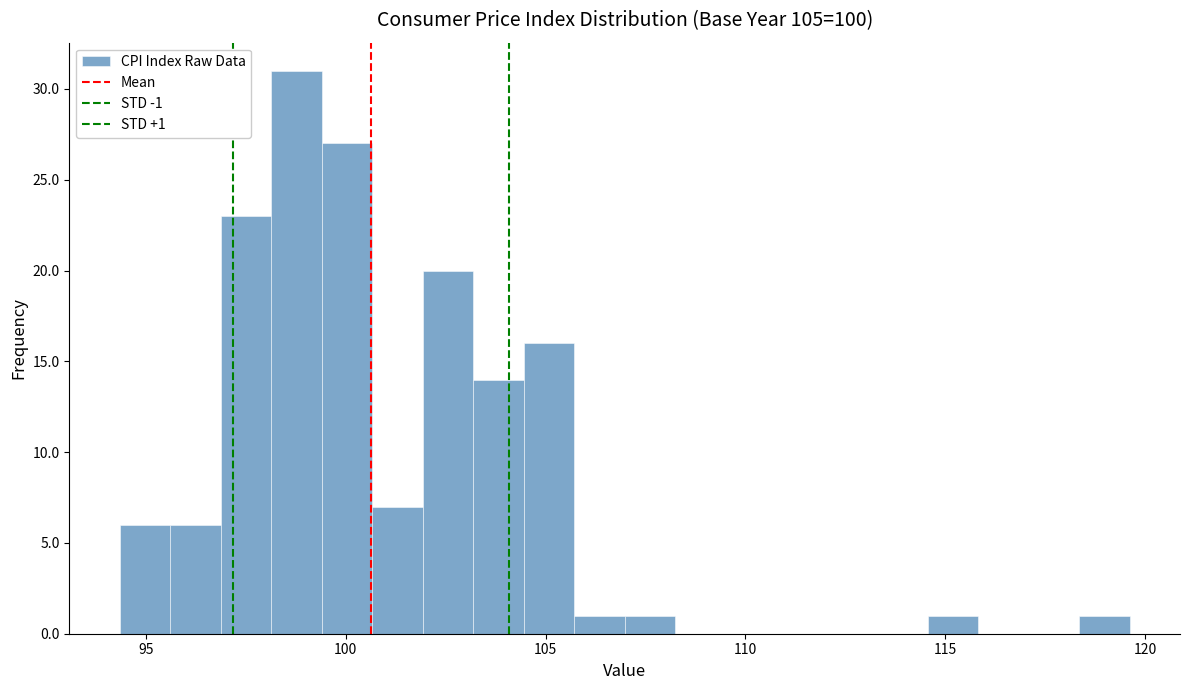

Read against the x-axis, roughly where is the centre of the tallest bar?

99.0